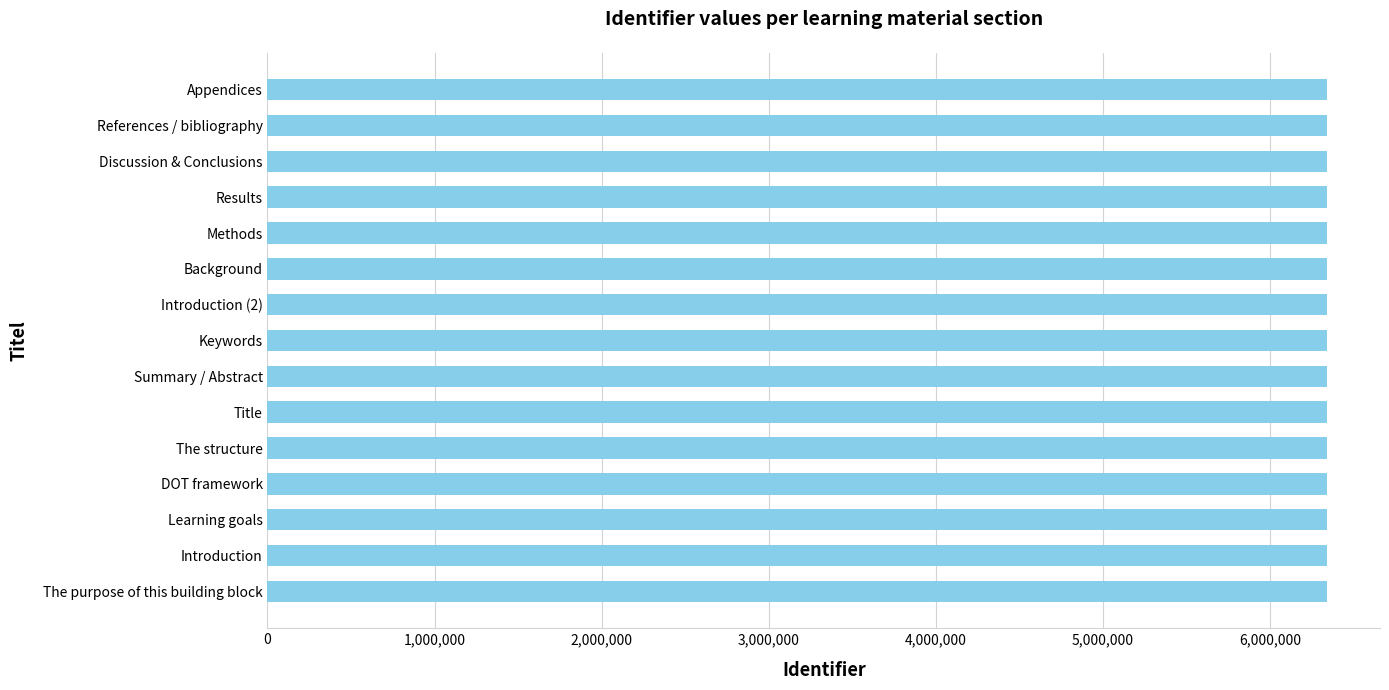

Approximately how many times larger is the value at Background compared to The structure?

1.0